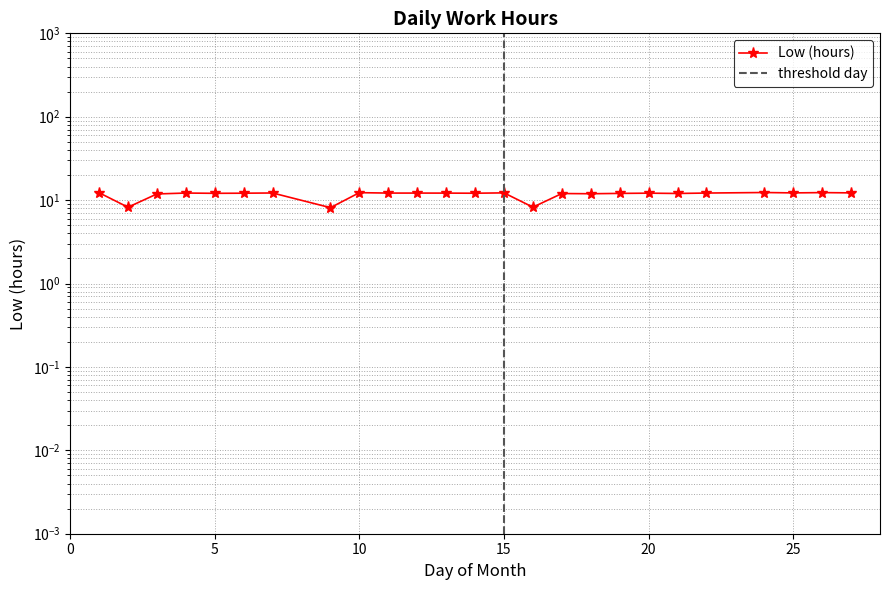

Reading right to left, list all the values displayed in this chart.

27=12.2	26=12.3	25=12.2	24=12.3	22=12.2	21=12.0	20=12.1	19=12.0	18=11.9	17=12.0	16=8.2	15=12.2	14=12.1	13=12.1	12=12.2	11=12.2	10=12.3	9=8.1	7=12.2	6=12.1	5=12.1	4=12.2	3=11.9	2=8.2	1=12.3